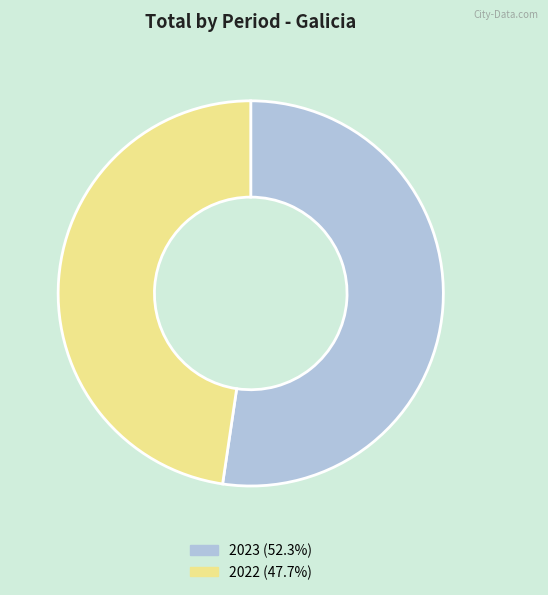

Approximately how many times larger is the value at 2023 compared to 2022?

1.1